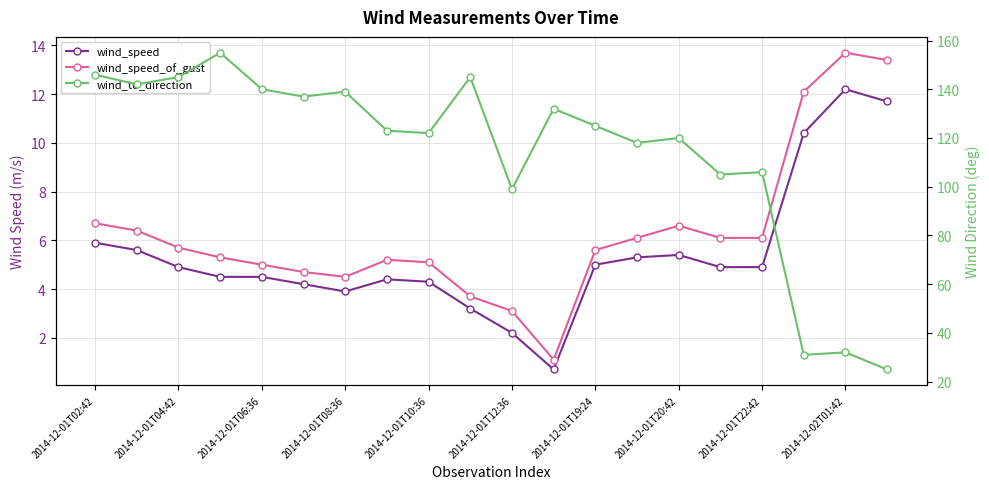

True or false: wind_speed has a value of 5.3 at 13.

True